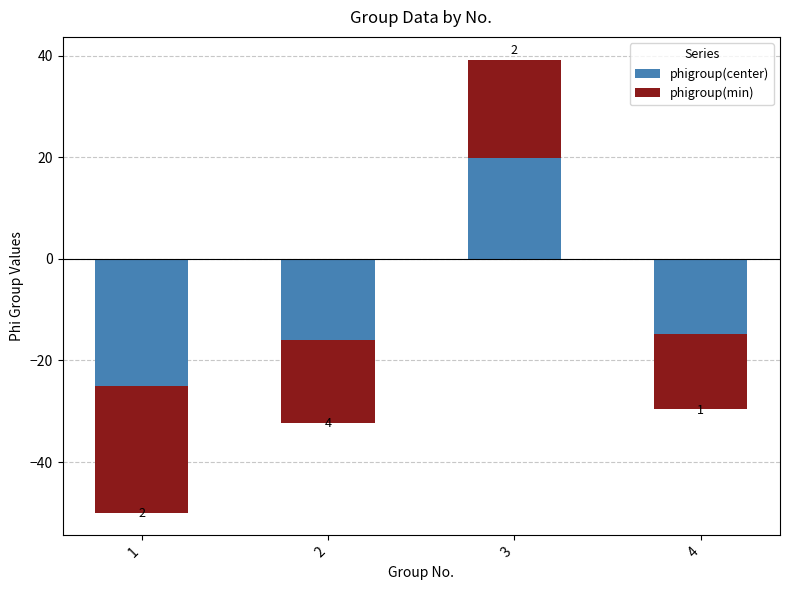

Which series has the largest range (max minus min)?

phigroup(center)